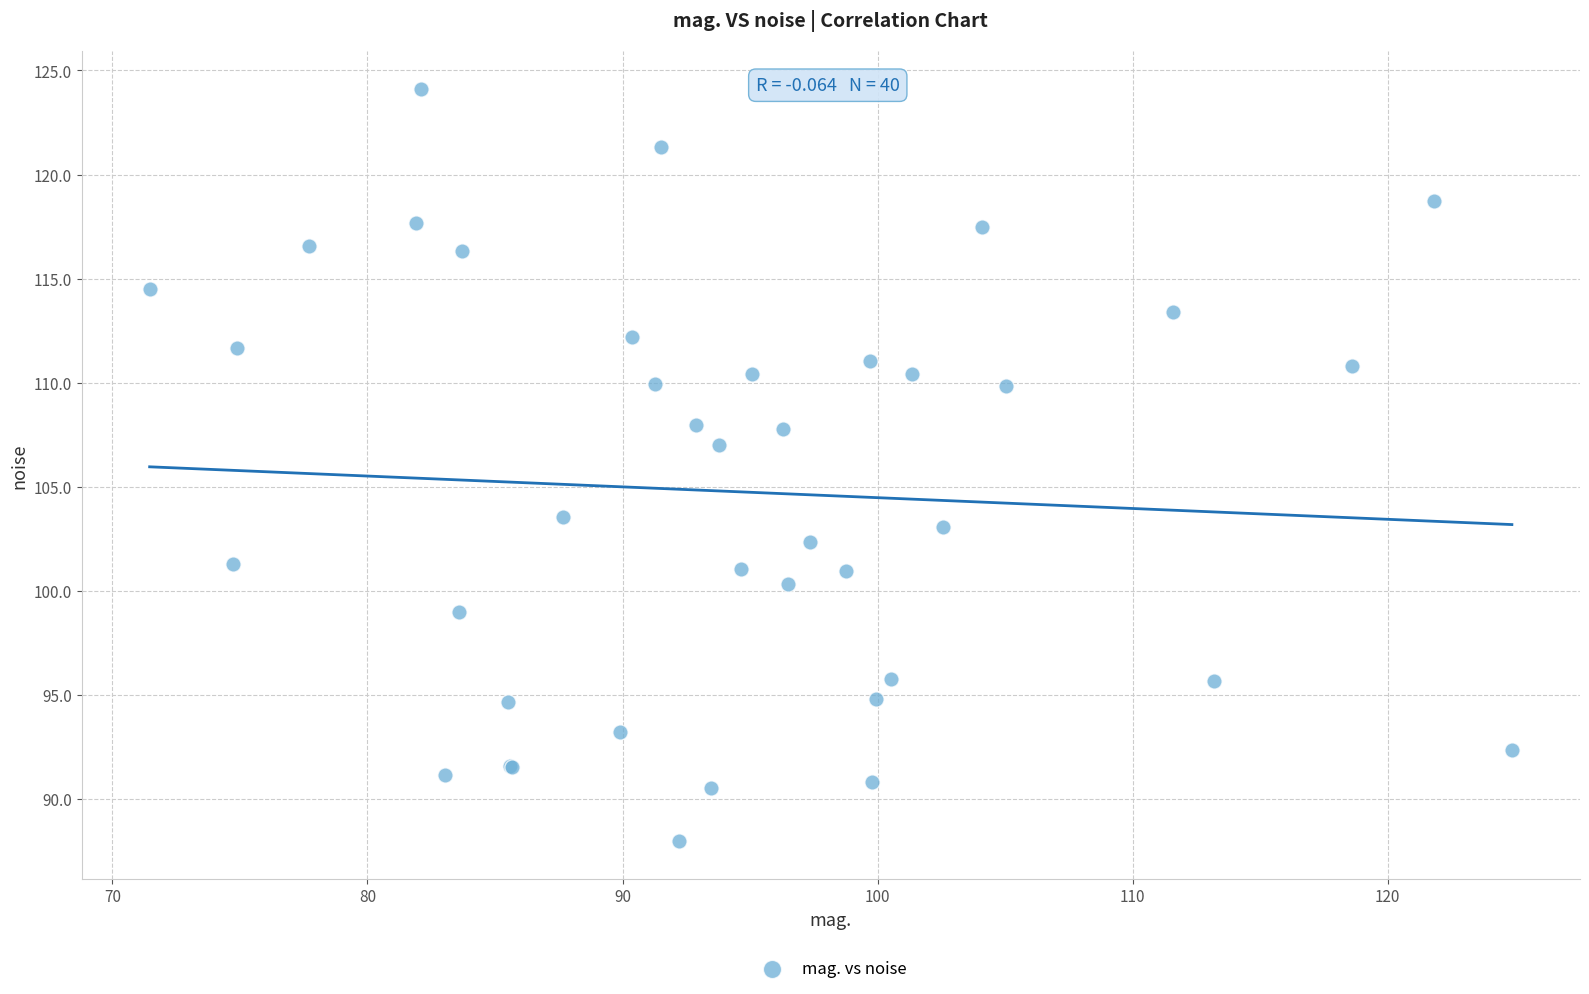

What Y value in the scatter plot is closest to 106?

107.0